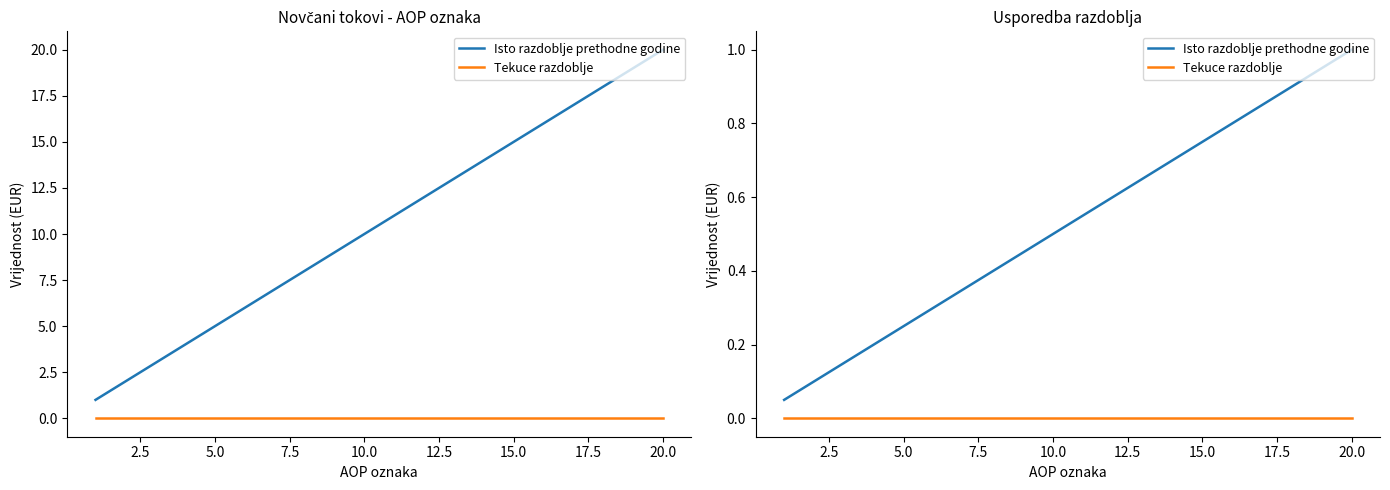

At how many categories does at least one series exceed 0?

20